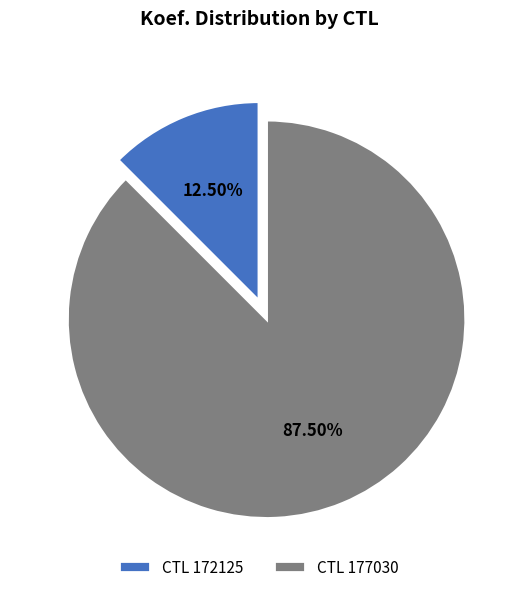

Do CTL 177030 and CTL 172125 together represent more than half of the pie?

Yes